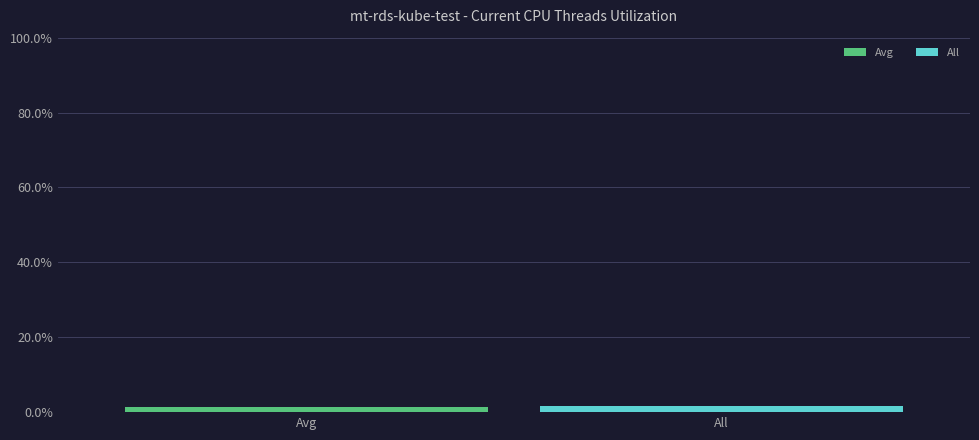

What are all the series names shown in the legend?

Avg, All